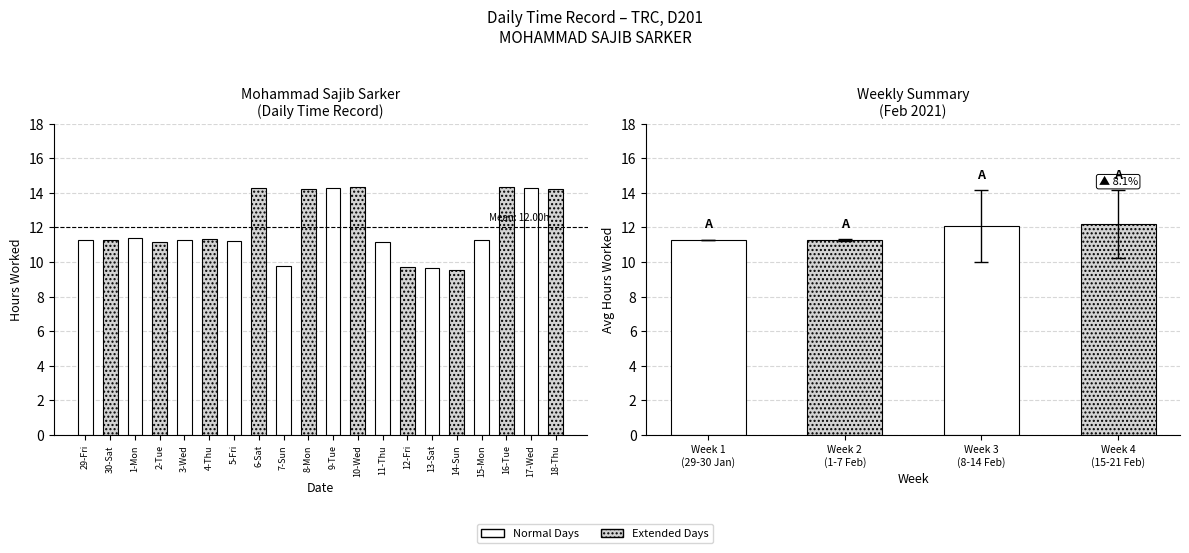

Is it true that the value at 15-Mon is 11.3?

True